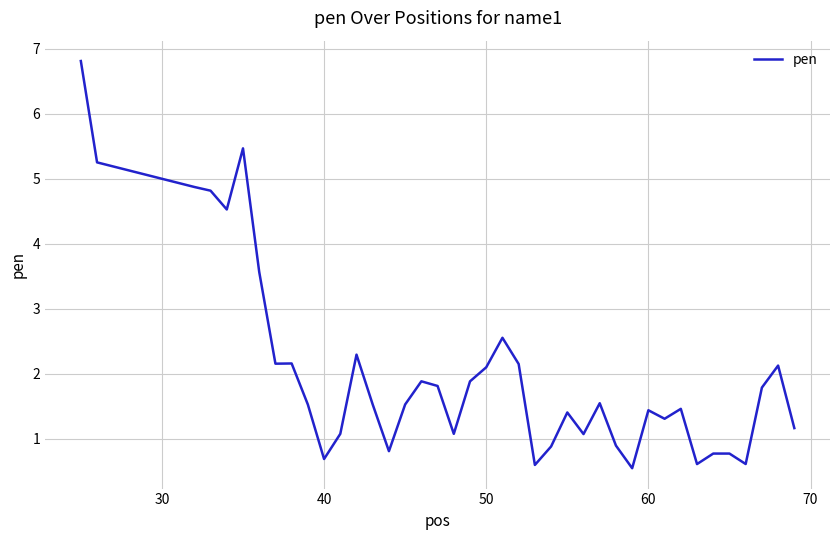

What is the minimum value shown in the chart?

0.5